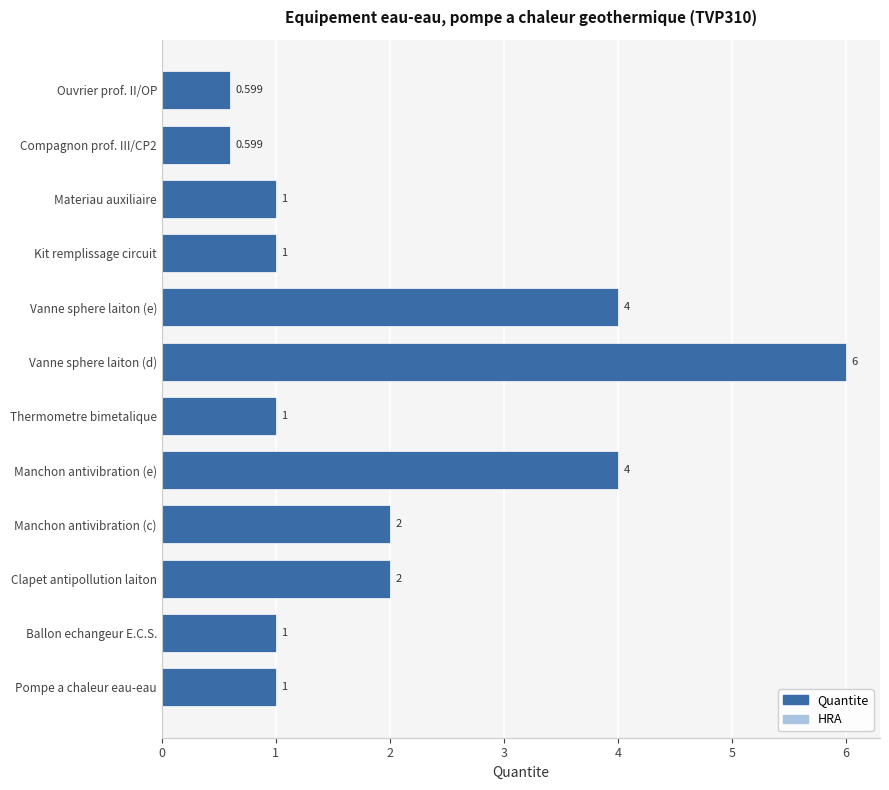

What is the difference between the maximum and second lowest values?

5.4